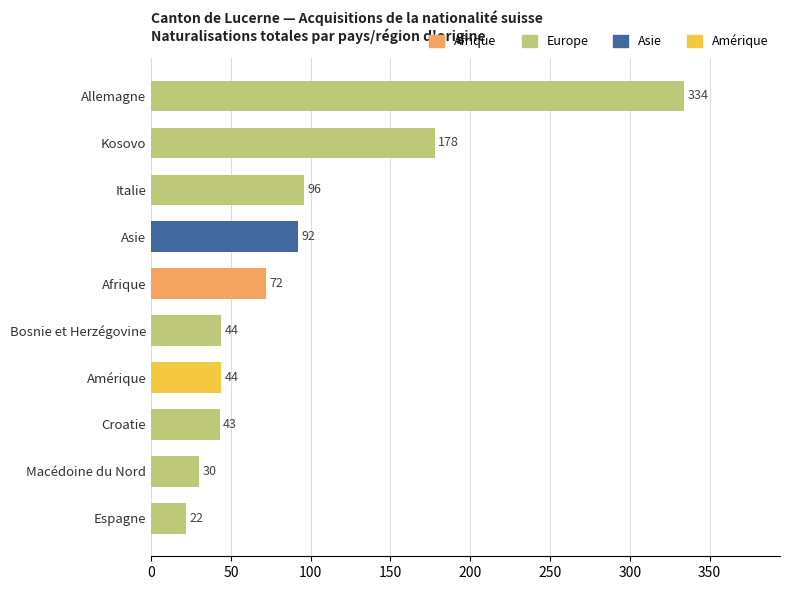

What is the value of the 8th bar from the top?

43